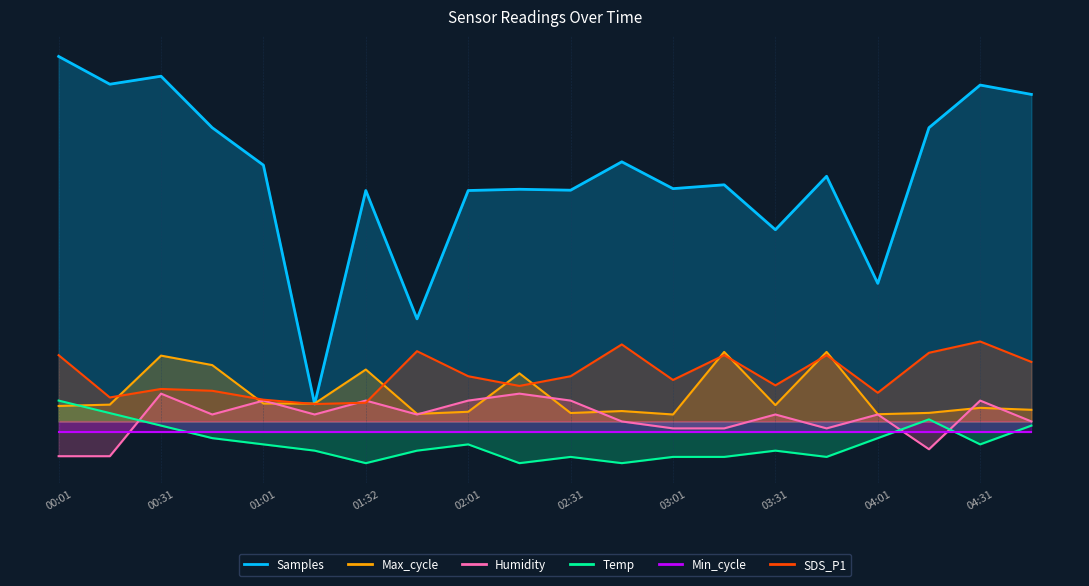

True or false: Temp and Samples intersect in this chart.

False